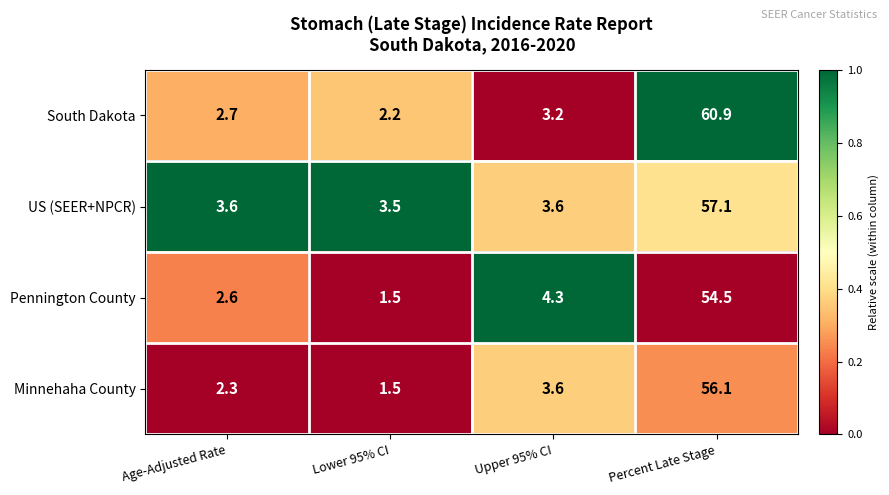

At which label does US (SEER+NPCR) reach its minimum?

Lower 95% CI